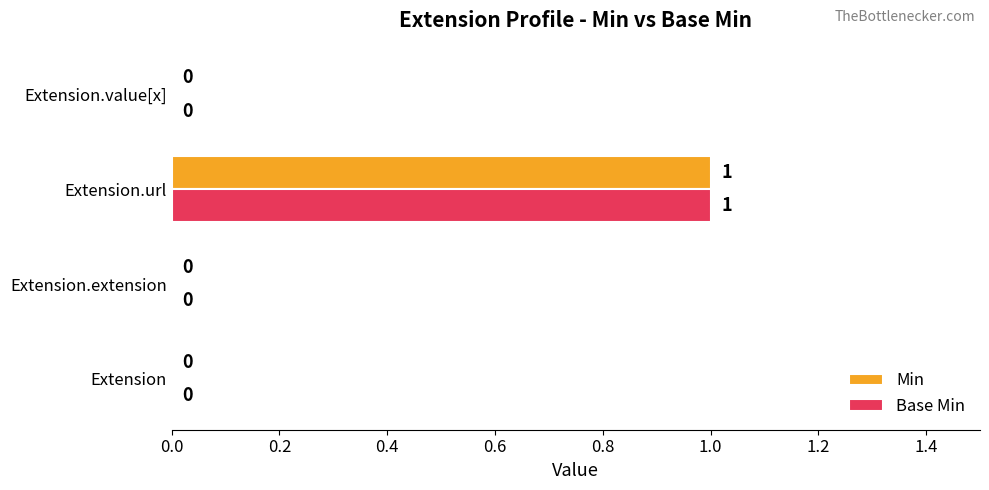

At which category is the sum across all series the highest?

Extension.url